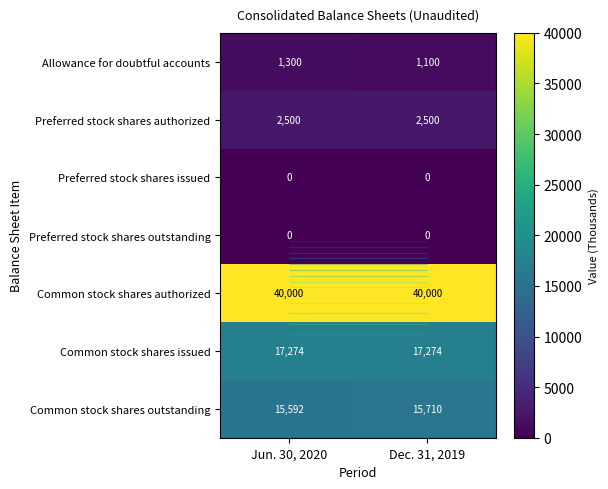

How many data points does each series have?

2